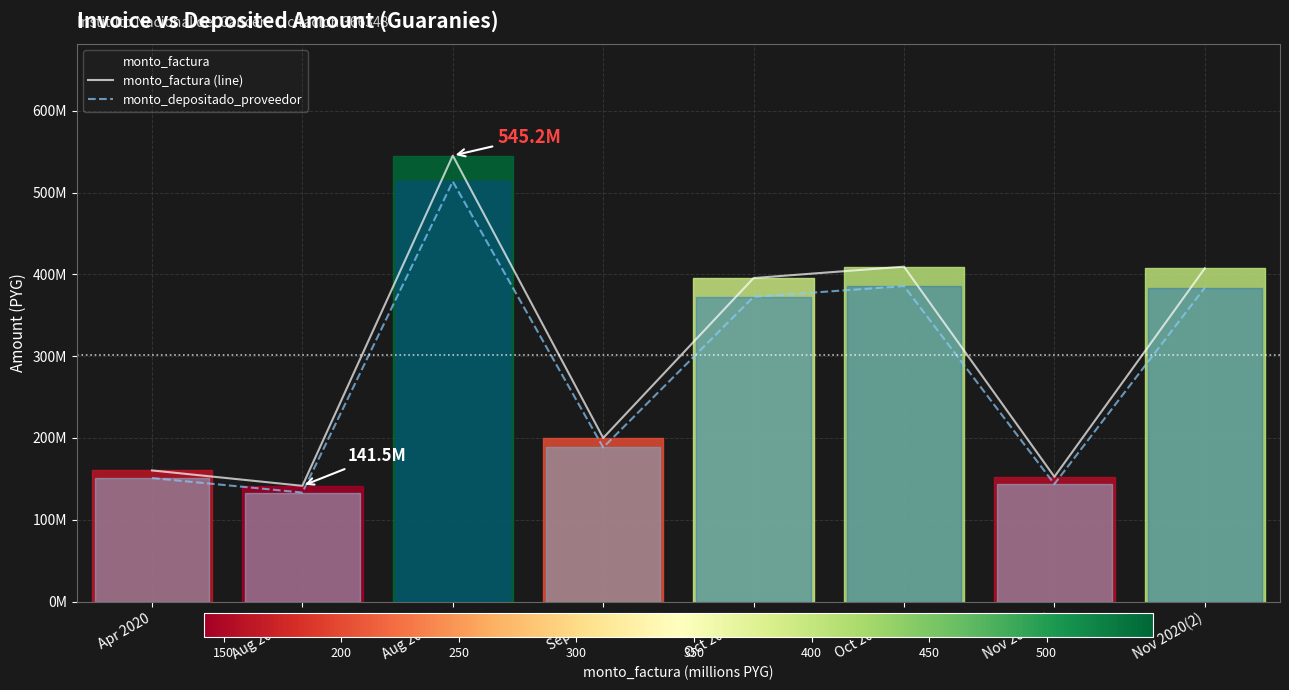

True or false: monto_depositado_proveedor and monto_factura (line) intersect in this chart.

False